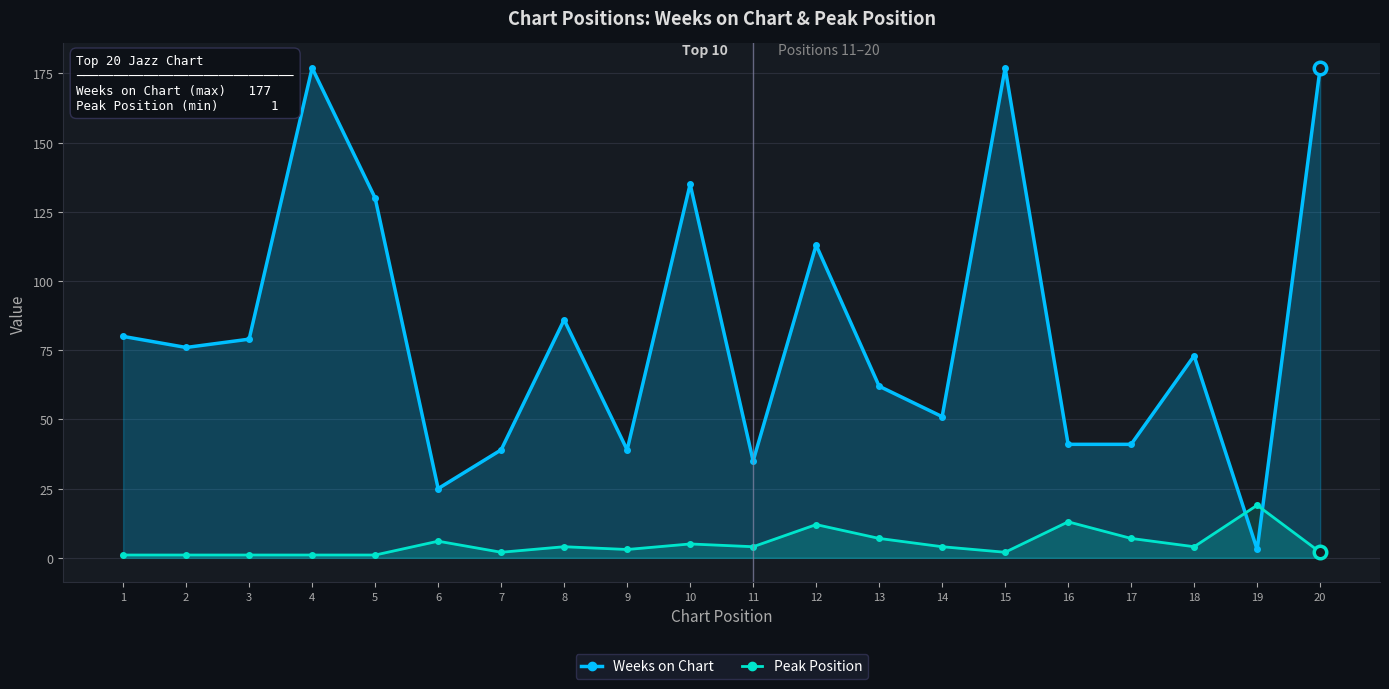

How many values in the Weeks on Chart series exceed 76?

9